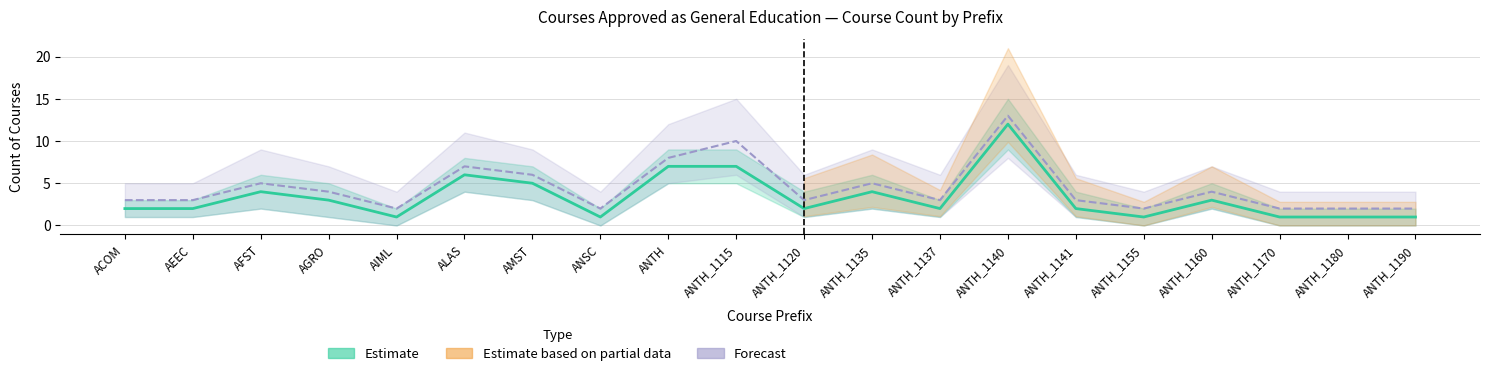

Where does the Estimate series first go above 2?

AFST